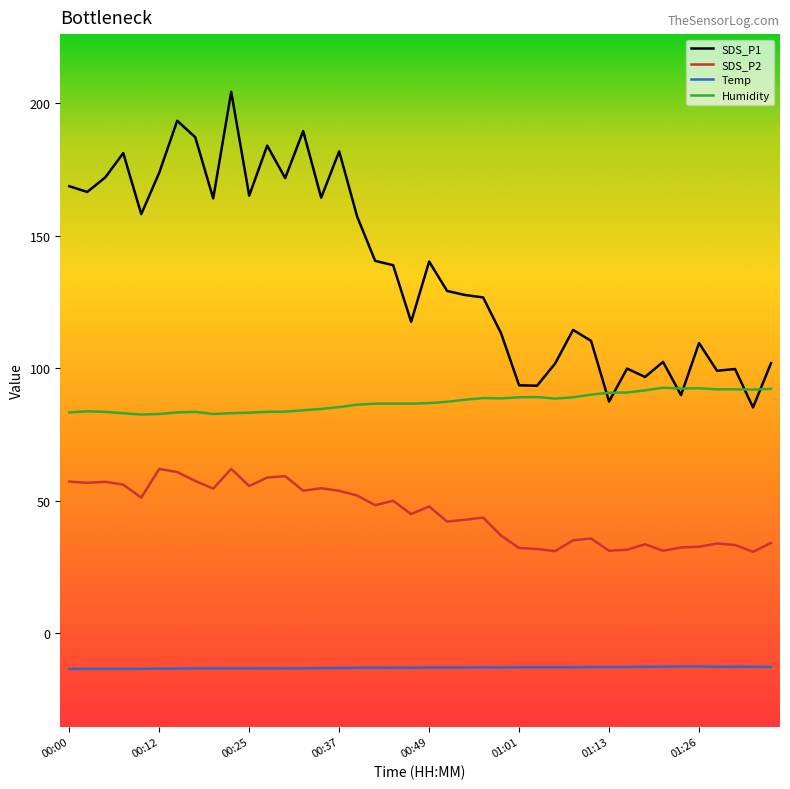

What is the lowest value of the Temp series?

-13.5